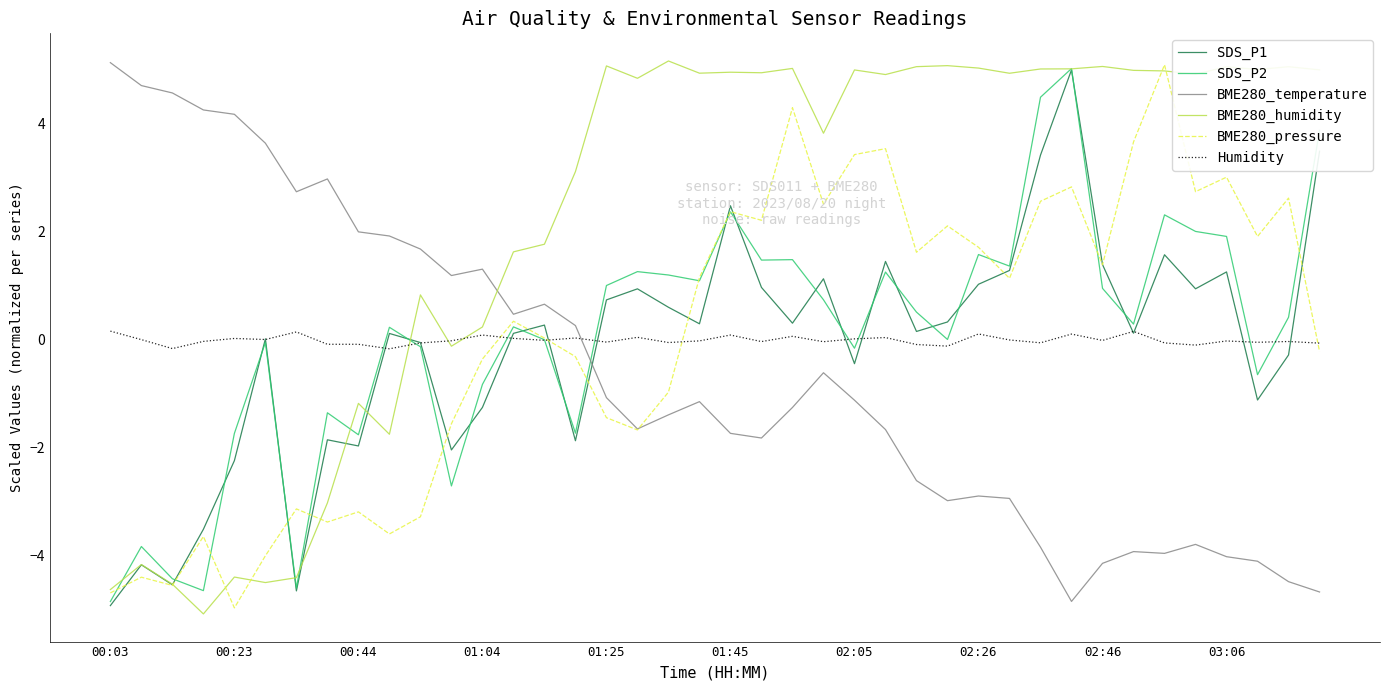

In Humidity, how many points are higher than both neighbors (excluding endpoints)?

13